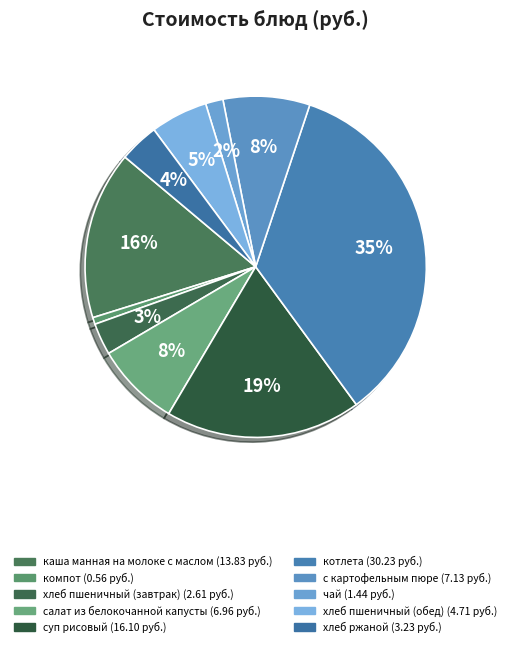

Is there a majority slice in this chart?

No